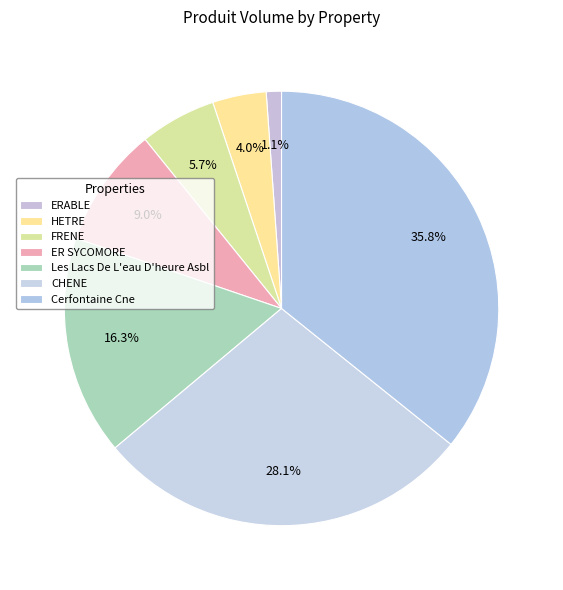

Approximately how many times larger is the value at ER SYCOMORE compared to FRENE?

1.6